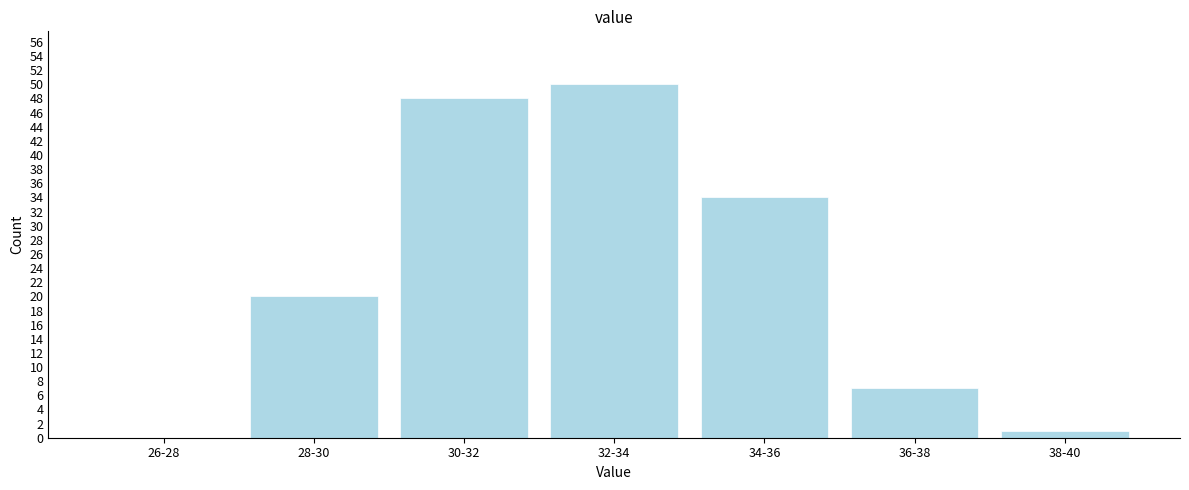

Reading left to right, extract all data points from this chart.

26-28=0	28-30=20	30-32=48	32-34=50	34-36=34	36-38=7	38-40=1